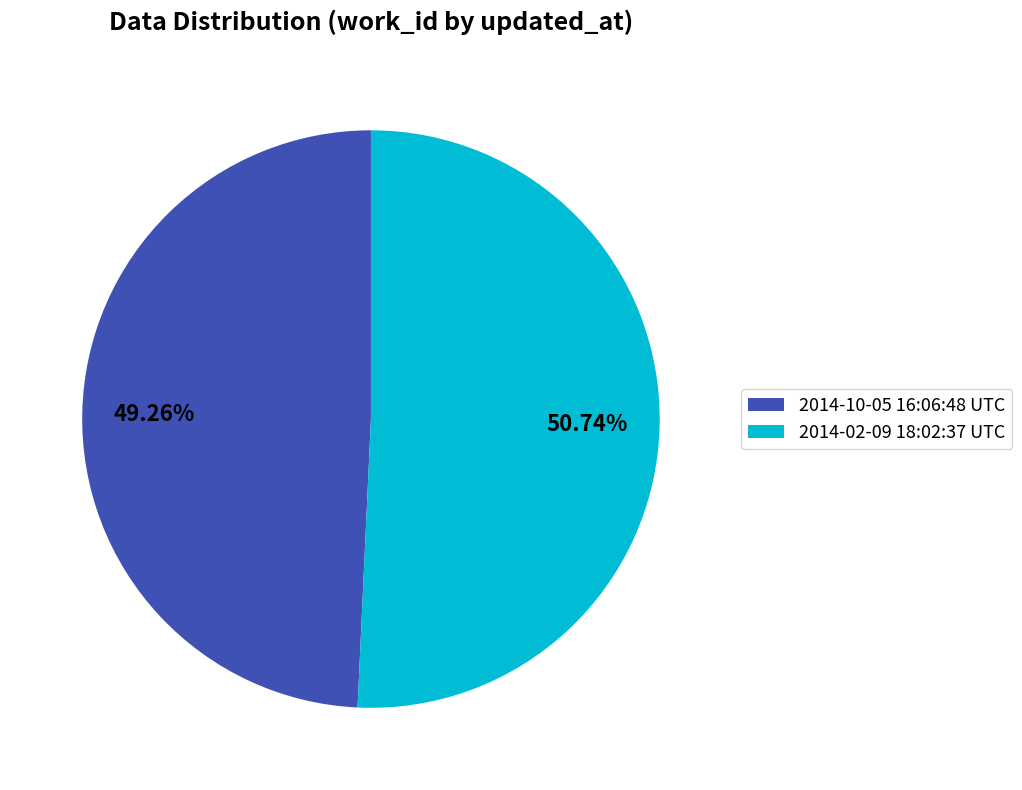

Count the number of slices in the pie.

2